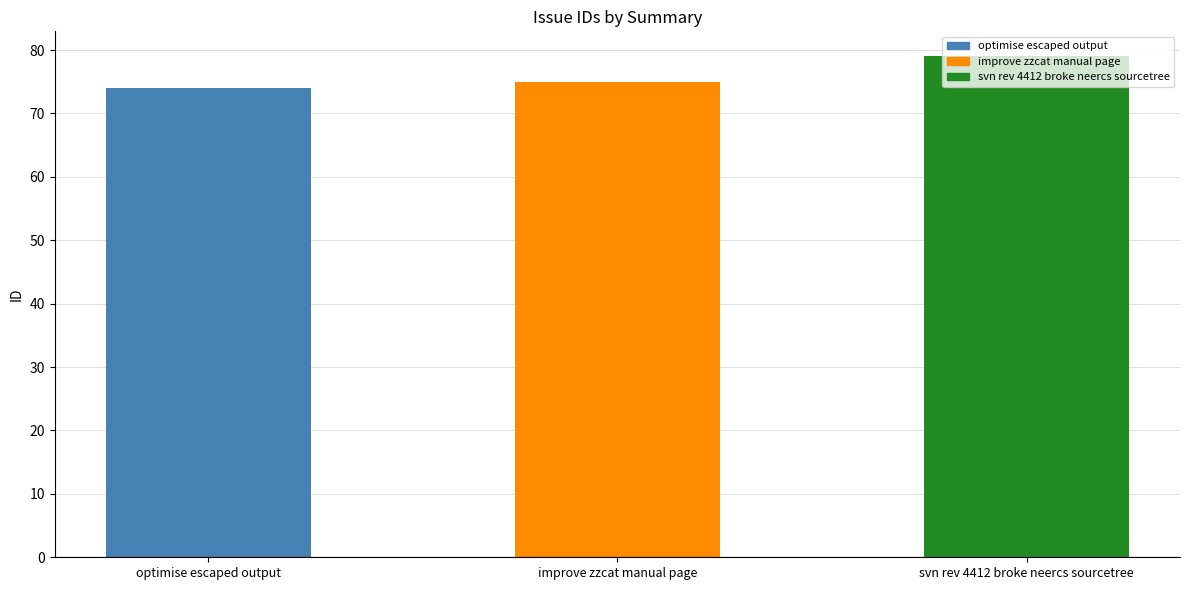

Reading left to right, list all the values displayed in this chart.

optimise escaped output=74	improve zzcat manual page=75	svn rev 4412 broke neercs sourcetree=79